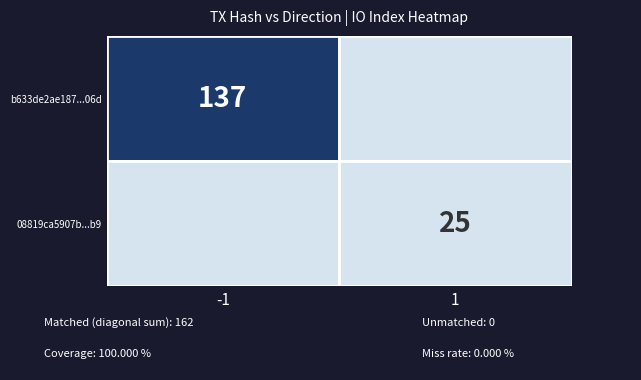

The 08819ca5907b61c65ec7d5664d45ca1e067f3b9 series shows 1 at direction. True or false?

True